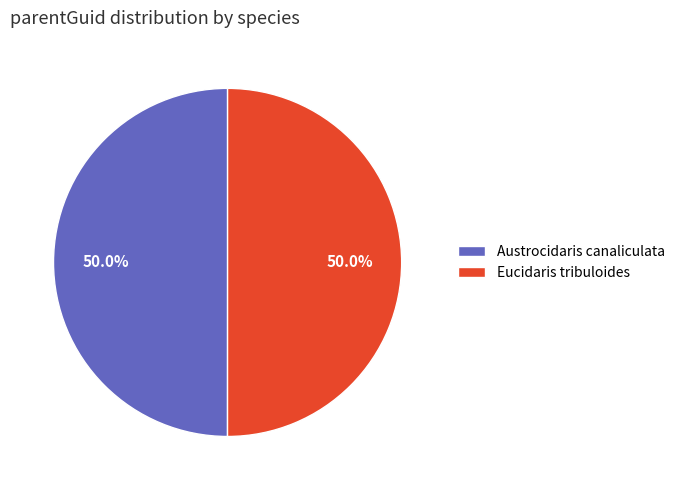

To the nearest percent, what portion does Eucidaris tribuloides represent?

50%